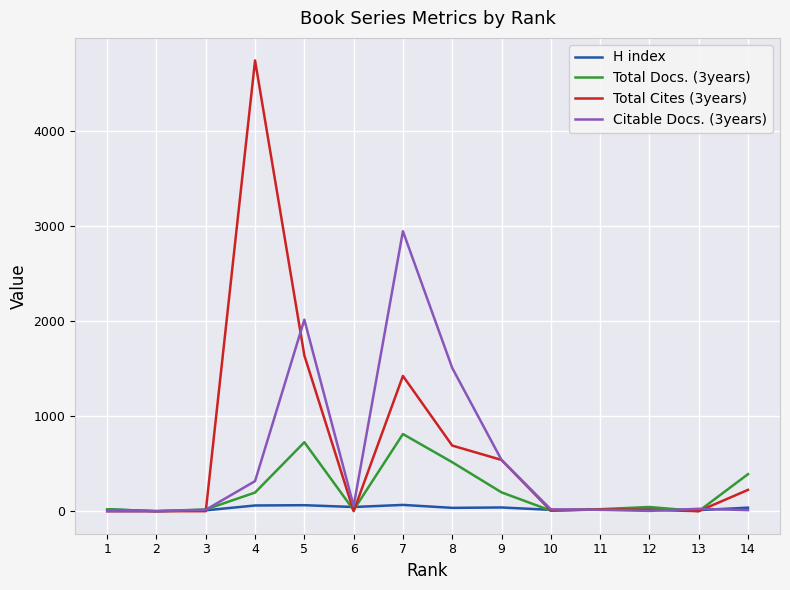

Which series has the largest range (max minus min)?

Total Cites (3years)